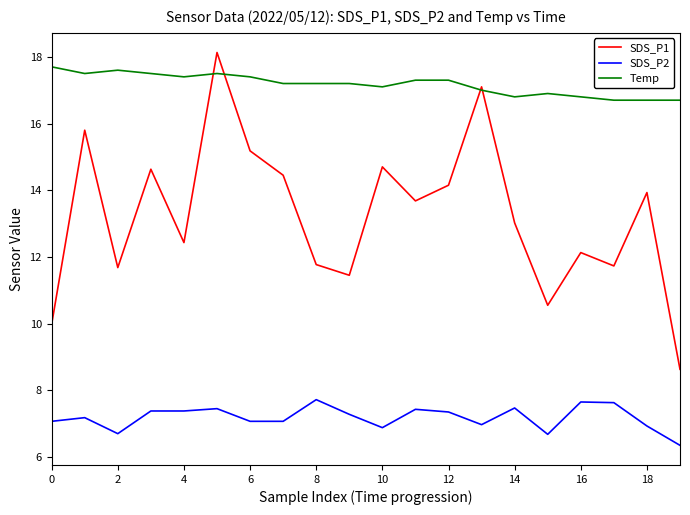

What is the minimum value for Temp?

16.7